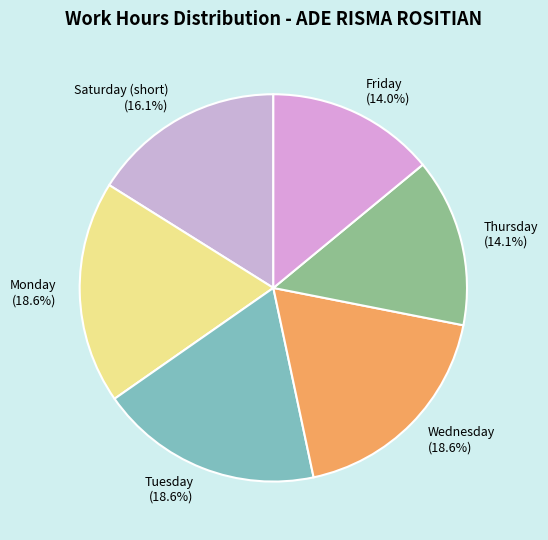

How much of the chart is everything except Saturday (short)?

83.9%